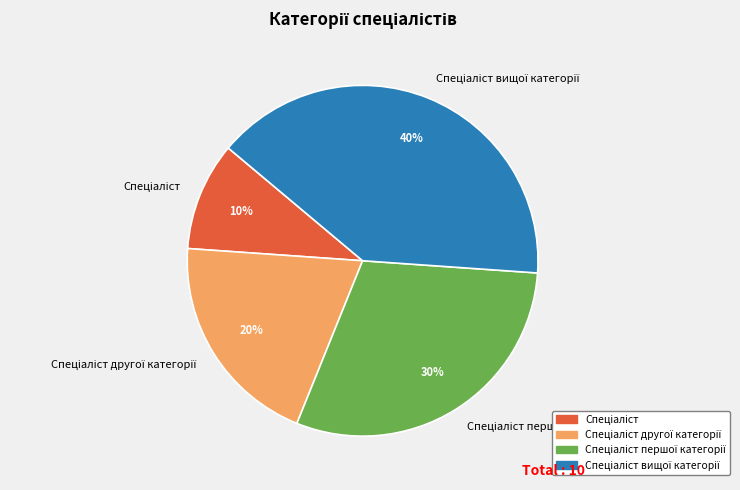

Does any single category account for the majority?

No